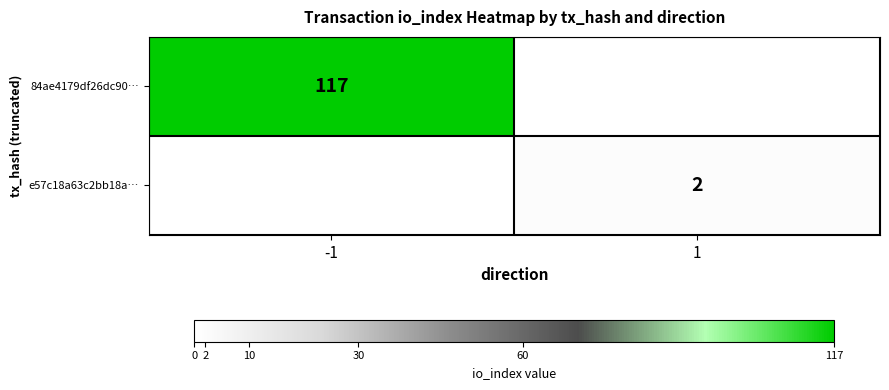

True or false: 84ae4179df26dc90… has a value of 117 at -1.

True